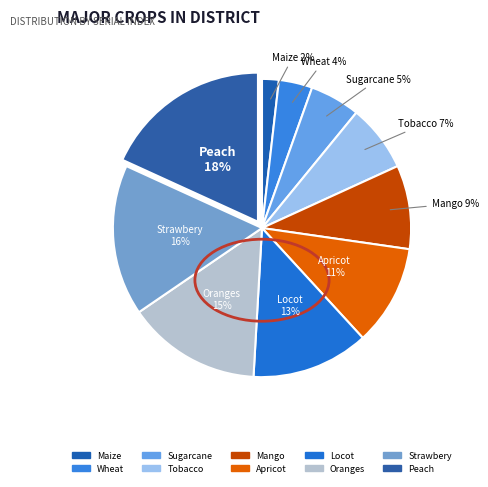

Rank the categories by value from lowest to highest.

Maize, Wheat, Sugarcane, Tobacco, Mango, Apricot, Locot, Oranges, Strawbery, Peach